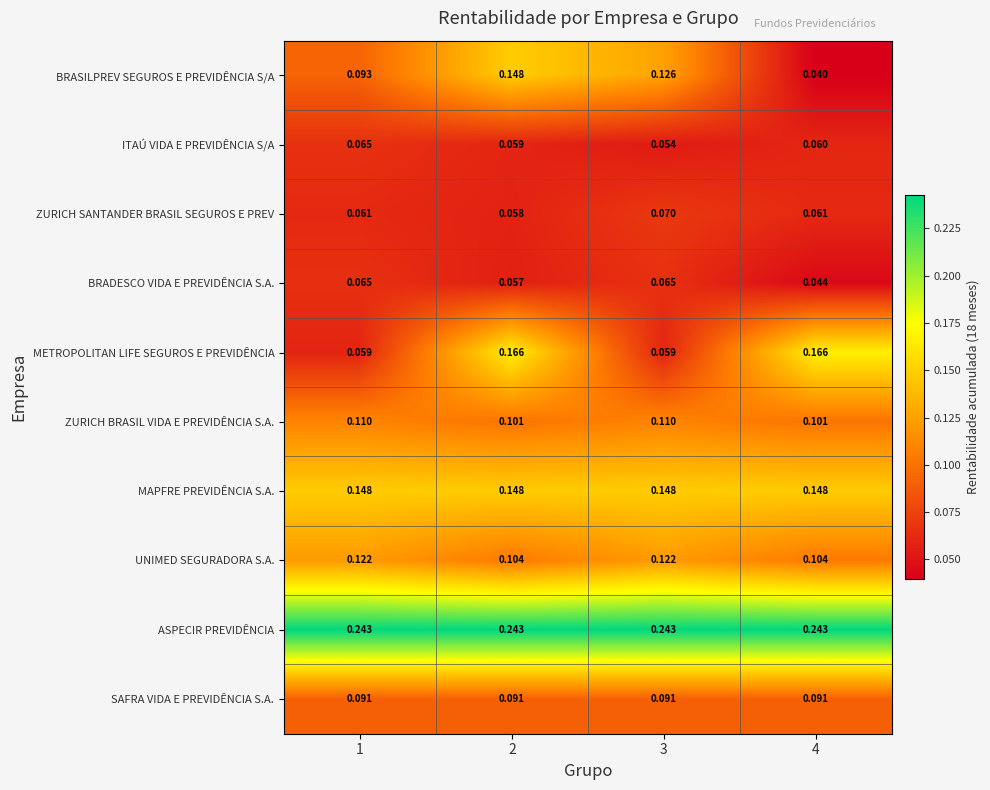

At which category is the sum across all series the highest?

2